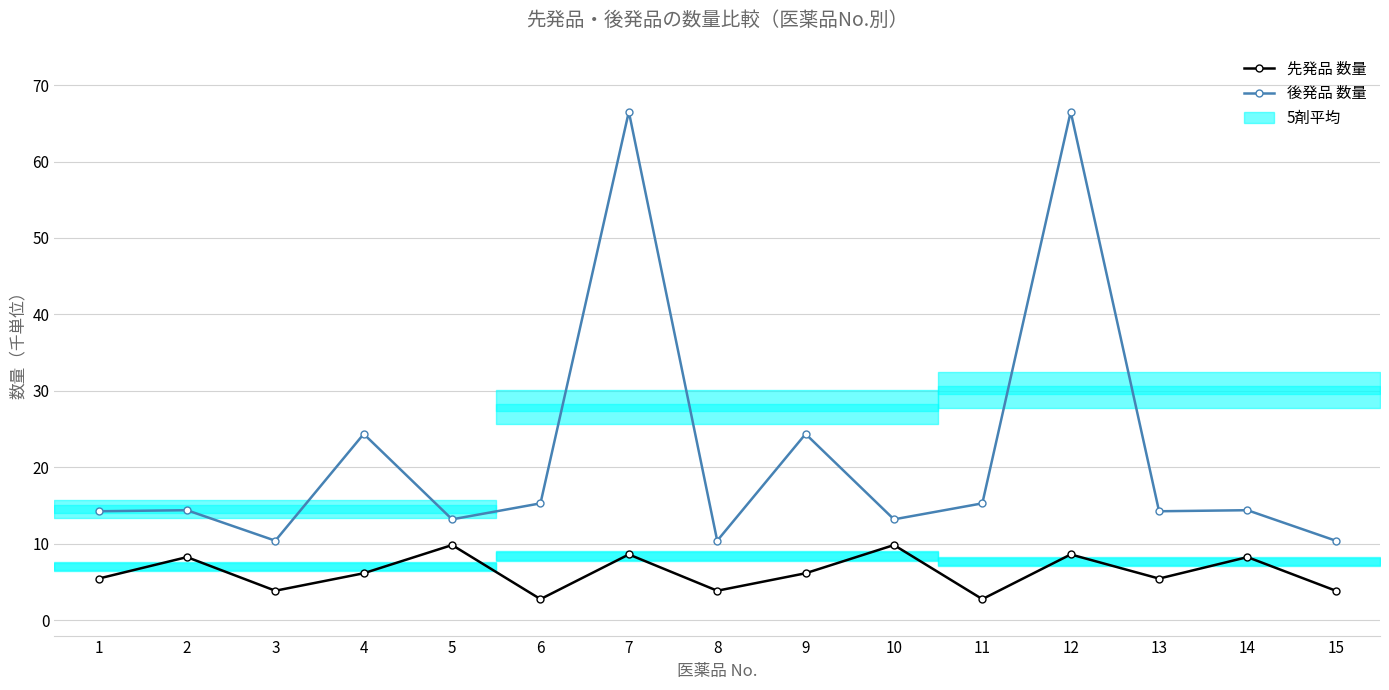

At how many categories does at least one series exceed 7?

15